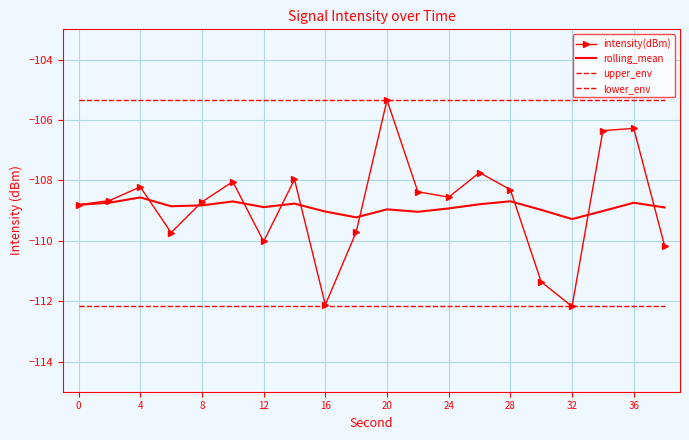

Which category has the highest value in the intensity(dBm) series?

20